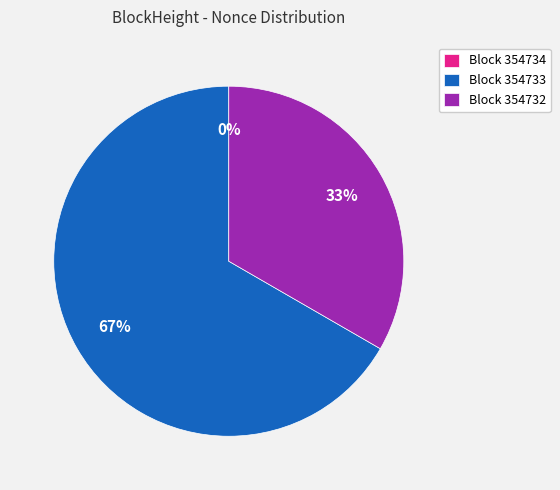

What percentage is the 354732 slice, to the nearest percent?

33%